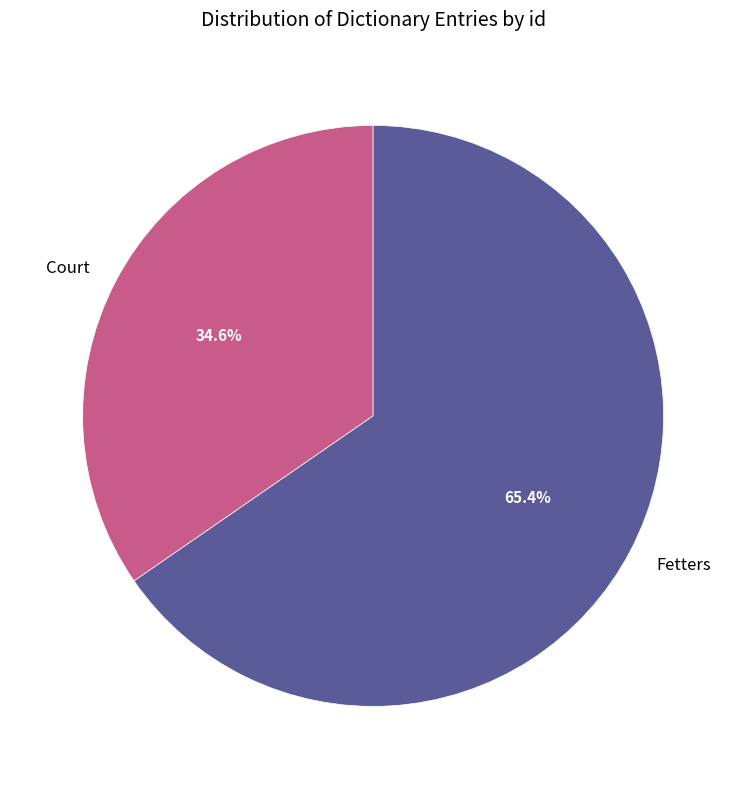

The Fetters slice represents 65% of the pie. True or false?

True